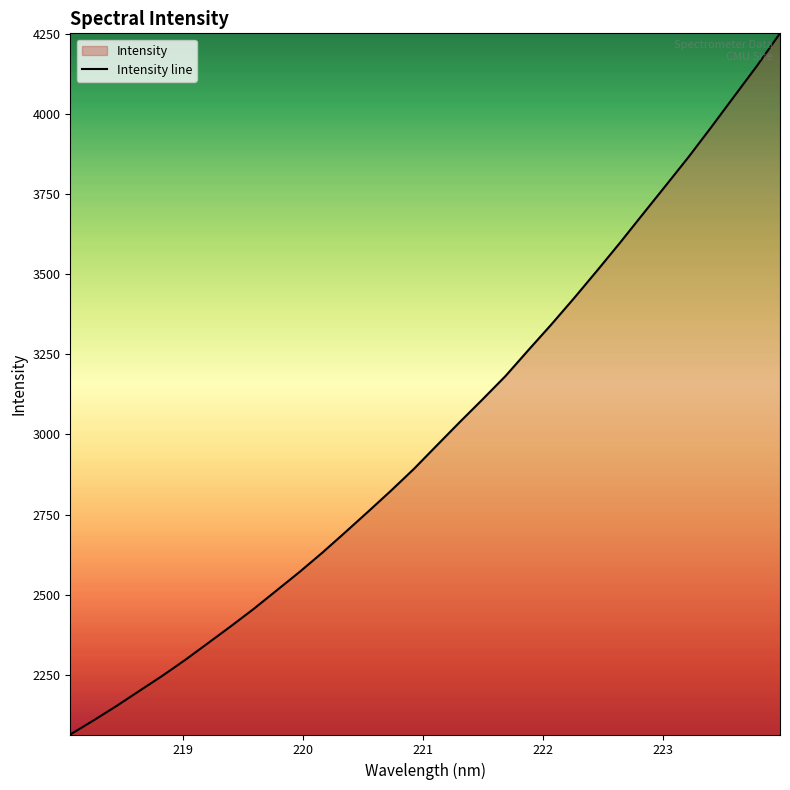

What is the maximum value shown in the chart?

4250.6